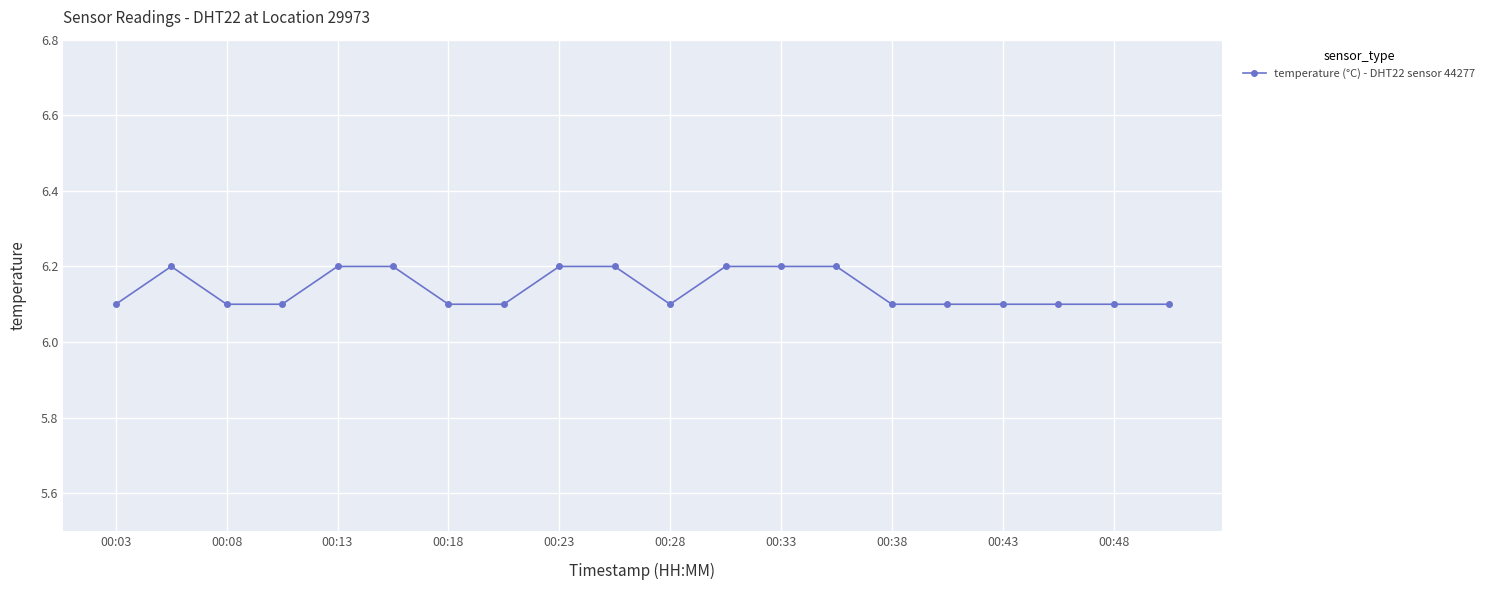

How many values are between 6 and 7?

20